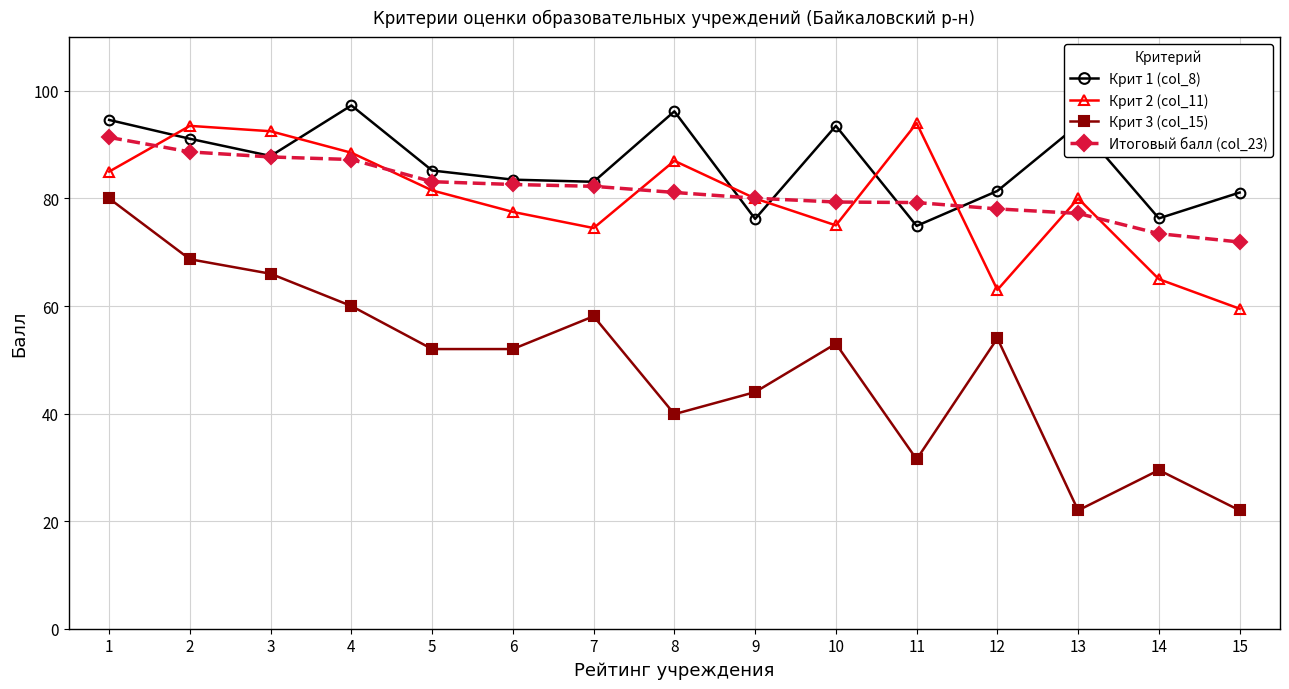

What is the minimum value shown in the chart?

22.0